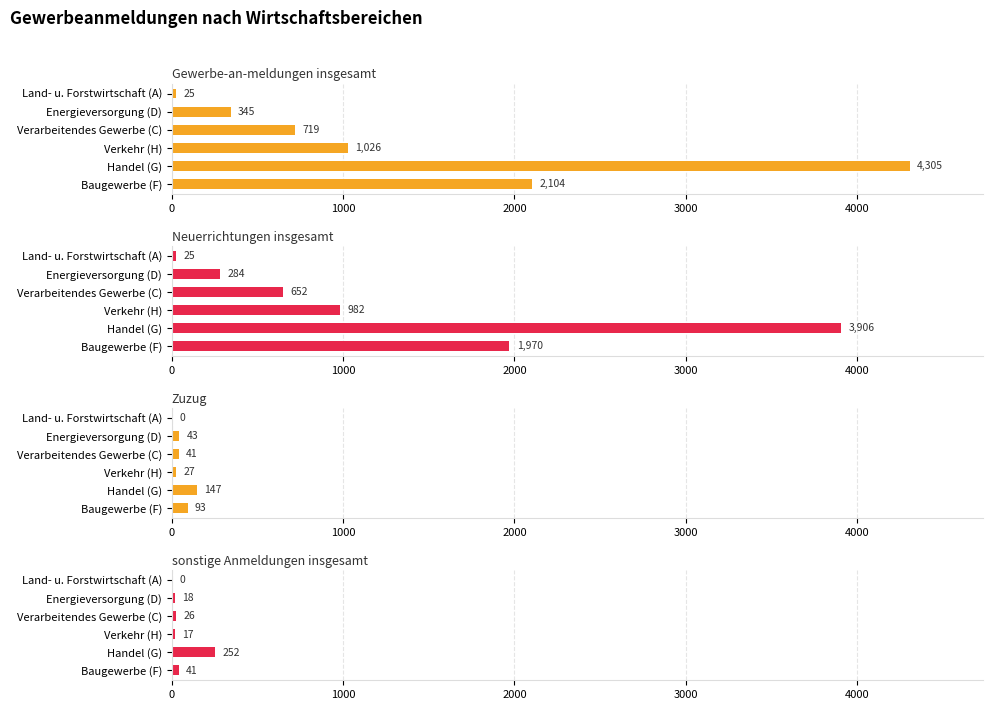

The sonstige Anmeldungen insgesamt series shows 86 at Land- u. Forstwirtschaft (A). True or false?

False